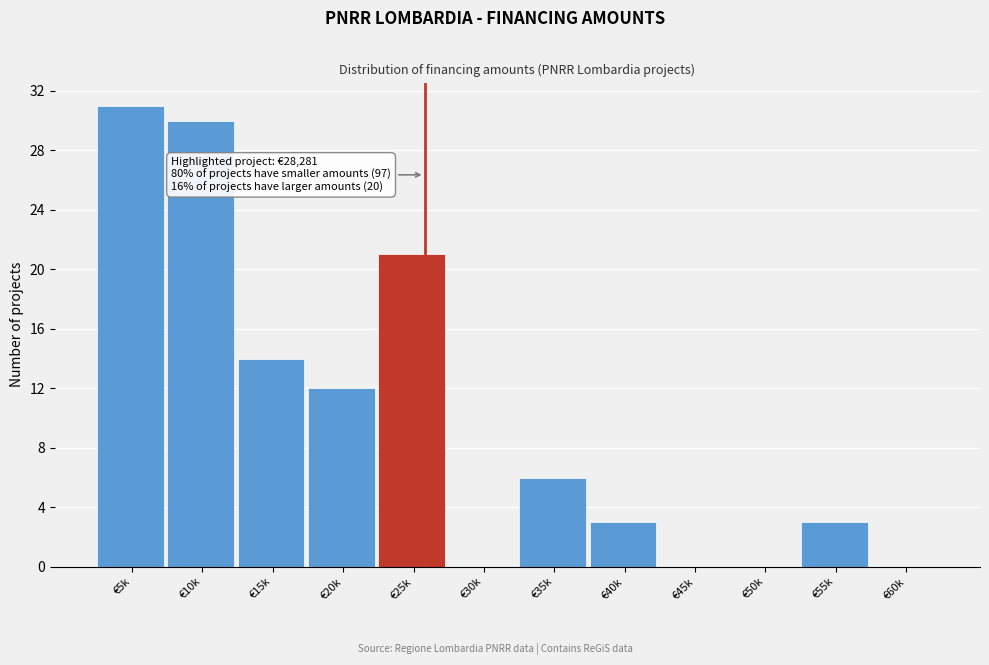

Reading left to right, list all the values displayed in this chart.

€5k=31	€10k=30	€15k=14	€20k=12	€25k=21	€30k=0	€35k=6	€40k=3	€45k=0	€50k=0	€55k=3	€60k=0